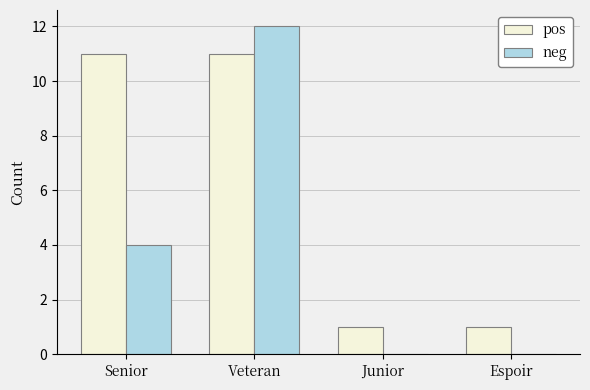

Which series changed the most between Veteran and Junior?

neg